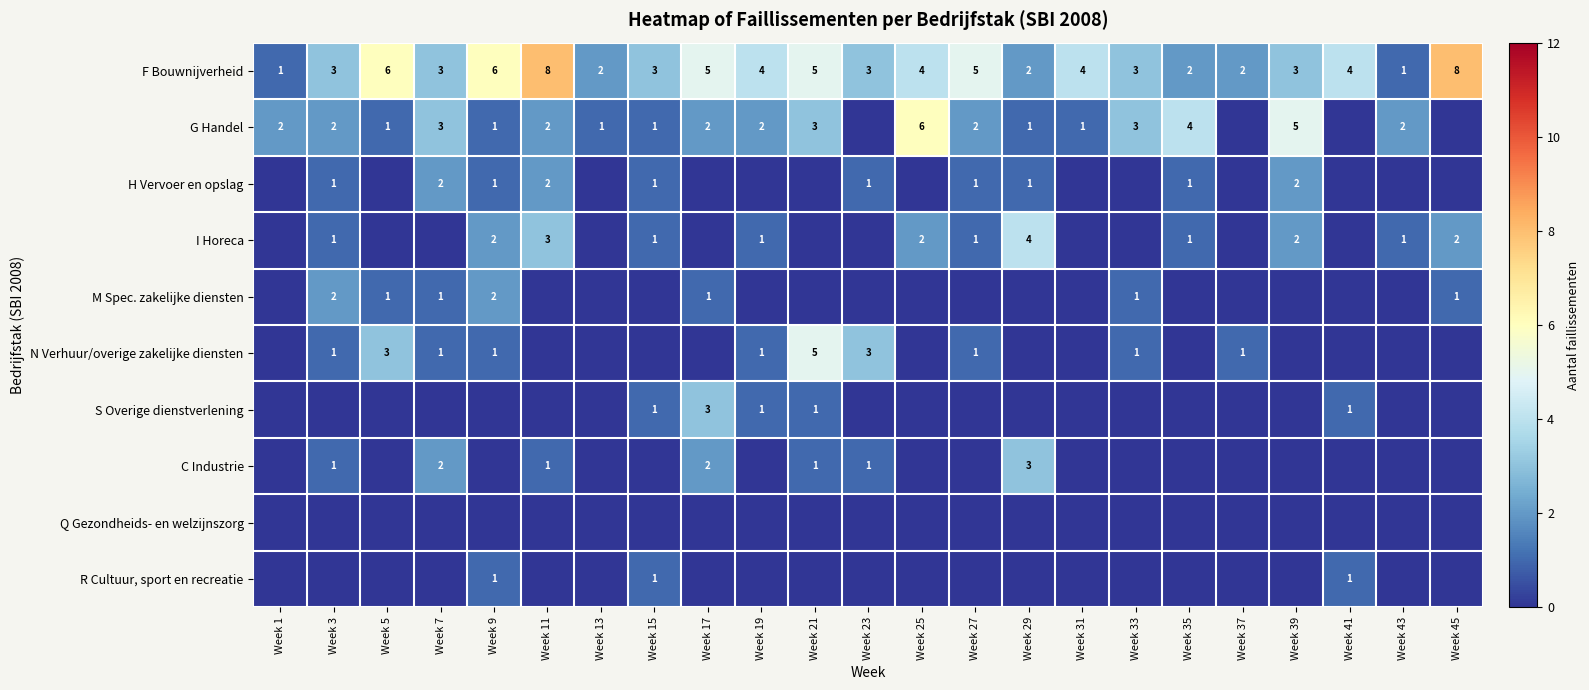

How many data points in F Bouwnijverheid are less than 3?

6